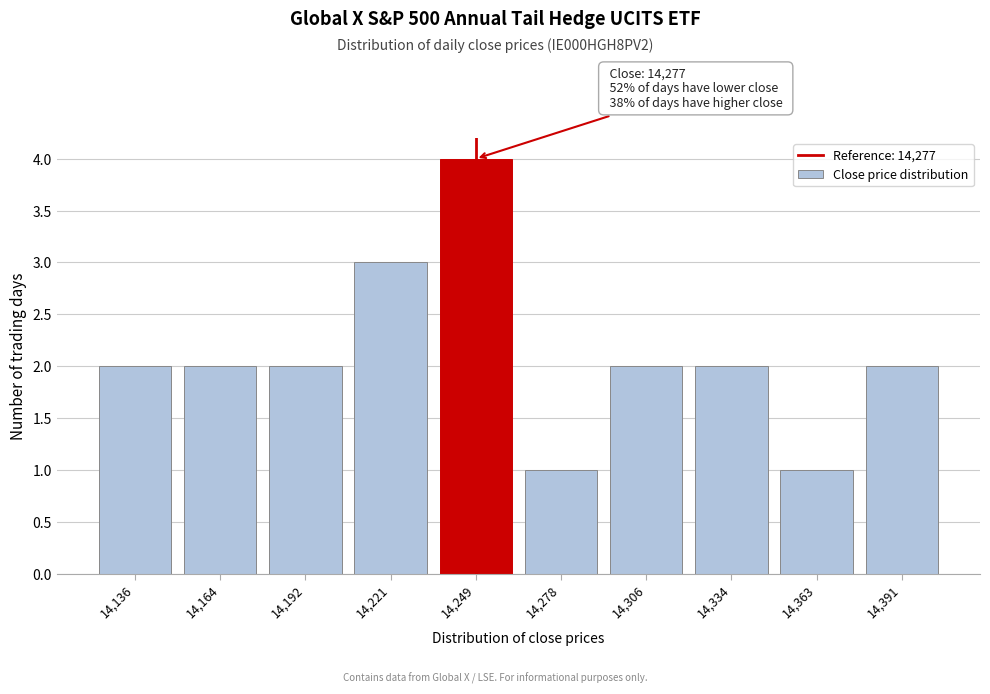

Reading left to right, extract all data points from this chart.

14,136=2	14,164=2	14,192=2	14,221=3	14,249=4	14,278=1	14,306=2	14,334=2	14,363=1	14,391=2